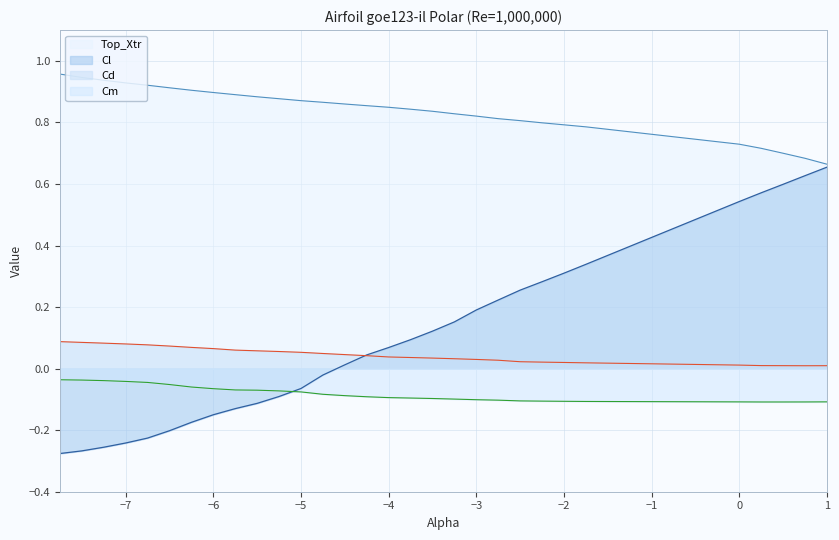

True or false: Cl has more than 2 points higher than both neighbors.

False